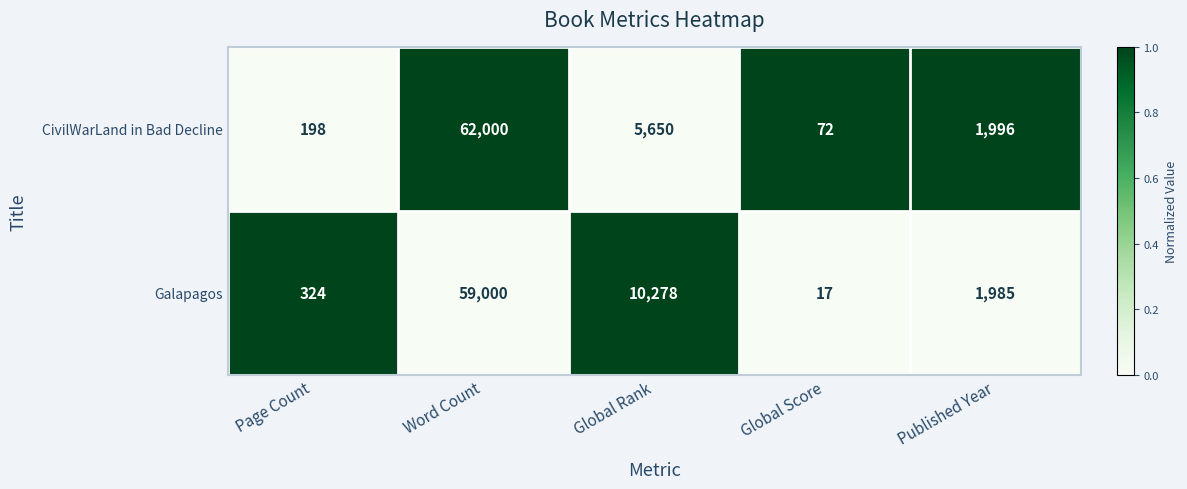

Which series has the largest range (max minus min)?

CivilWarLand in Bad Decline